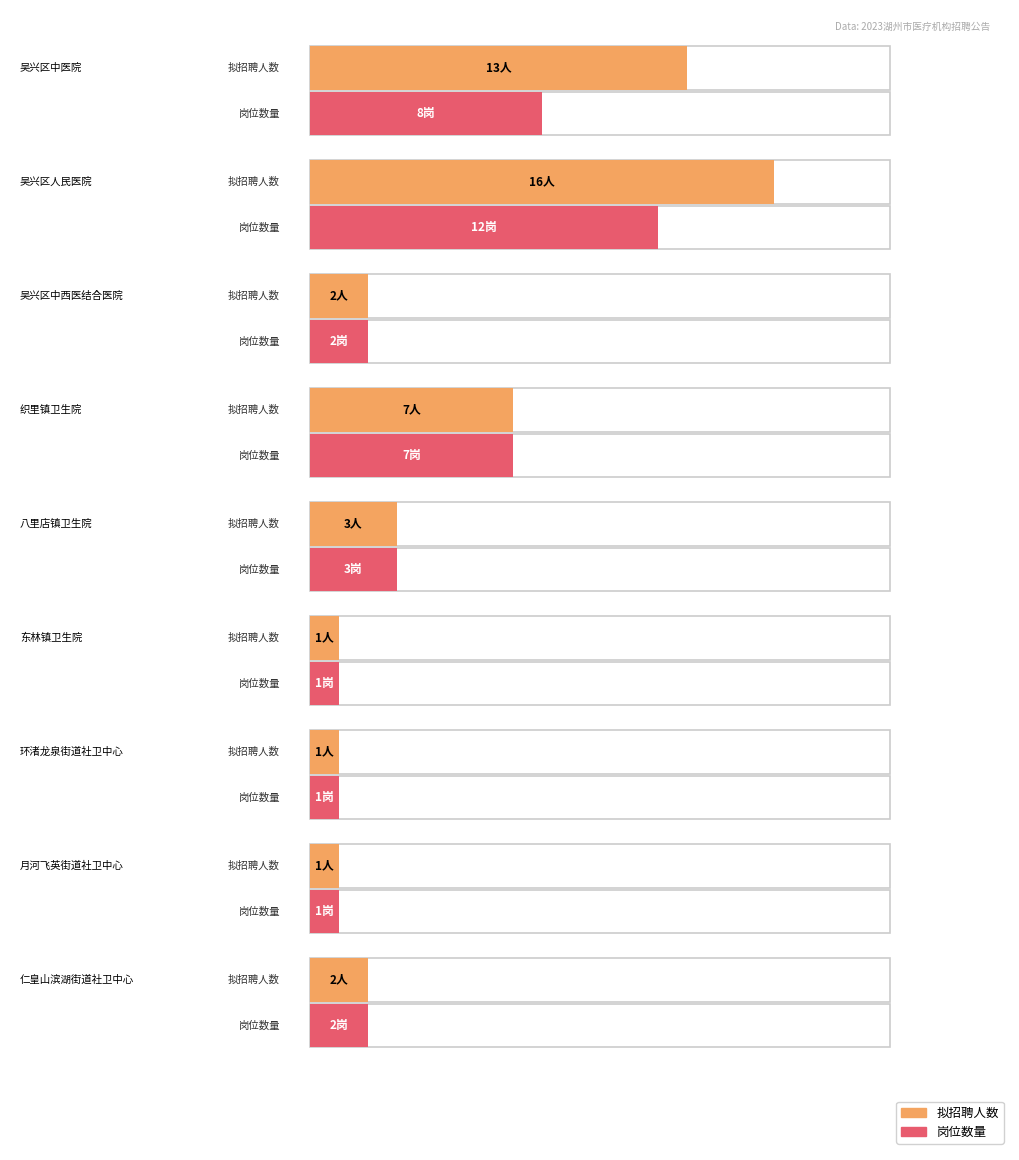

Reading right to left, transcribe all the data shown in this chart.

拟招聘人数: 2	1	1	1	3	7	2	16	13
岗位数量: 2	1	1	1	3	7	2	12	8